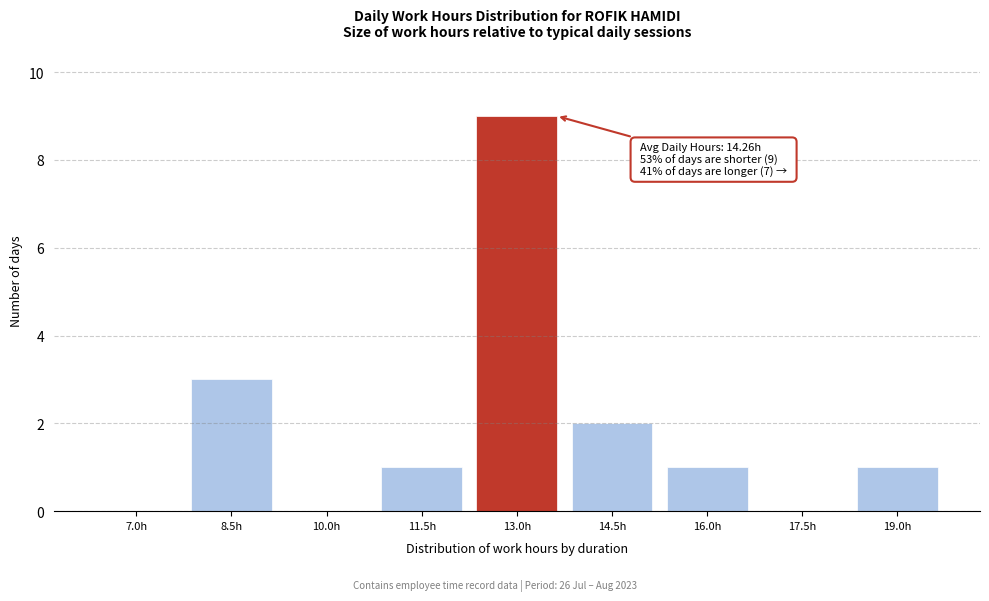

Reading left to right, list all the values displayed in this chart.

7.0h=0	8.5h=3	10.0h=0	11.5h=1	13.0h=9	14.5h=2	16.0h=1	17.5h=0	19.0h=1